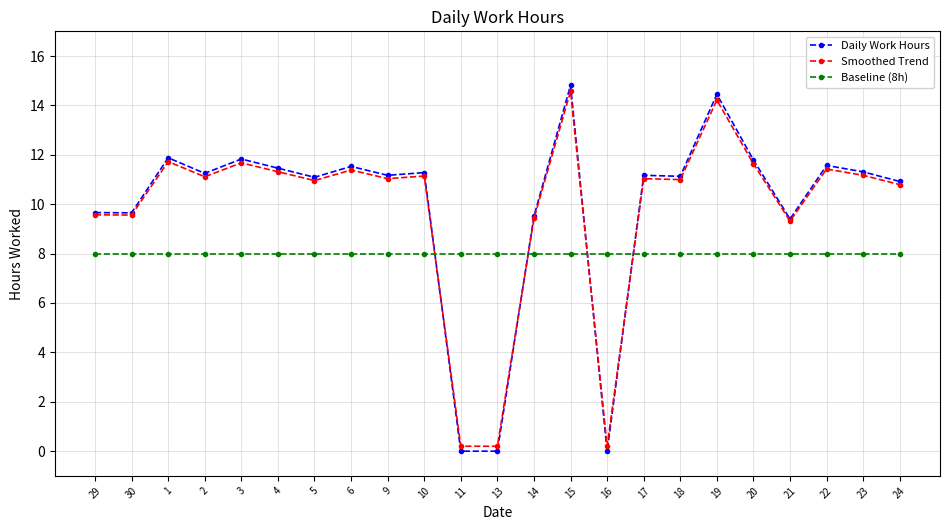

What is the spread (max minus min) of values at 9?

3.2